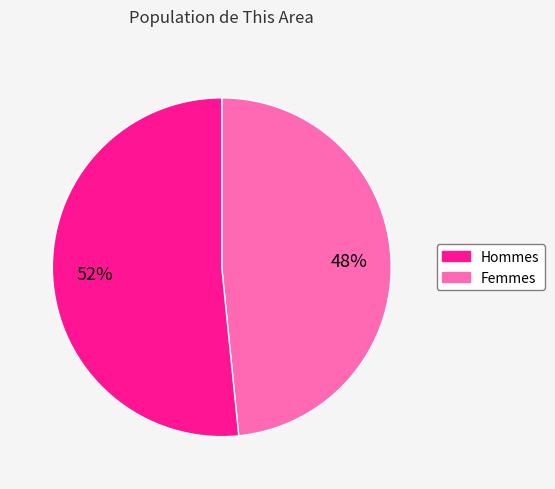

How many segments does this pie chart have?

2